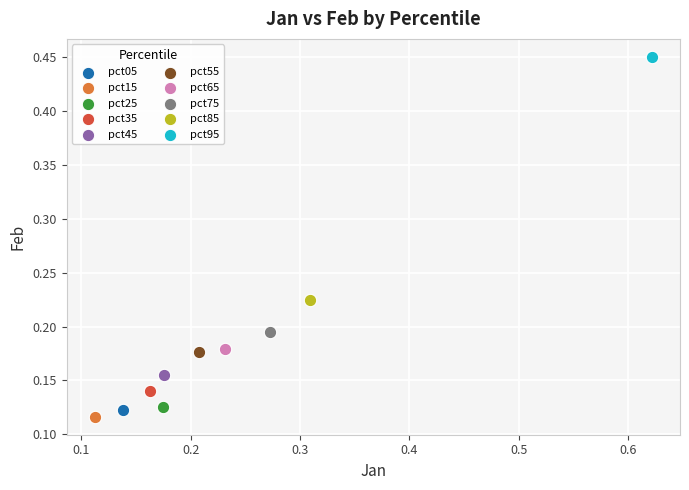

What are all the series names shown in the legend?

pct05, pct15, pct25, pct35, pct45, pct55, pct65, pct75, pct85, pct95